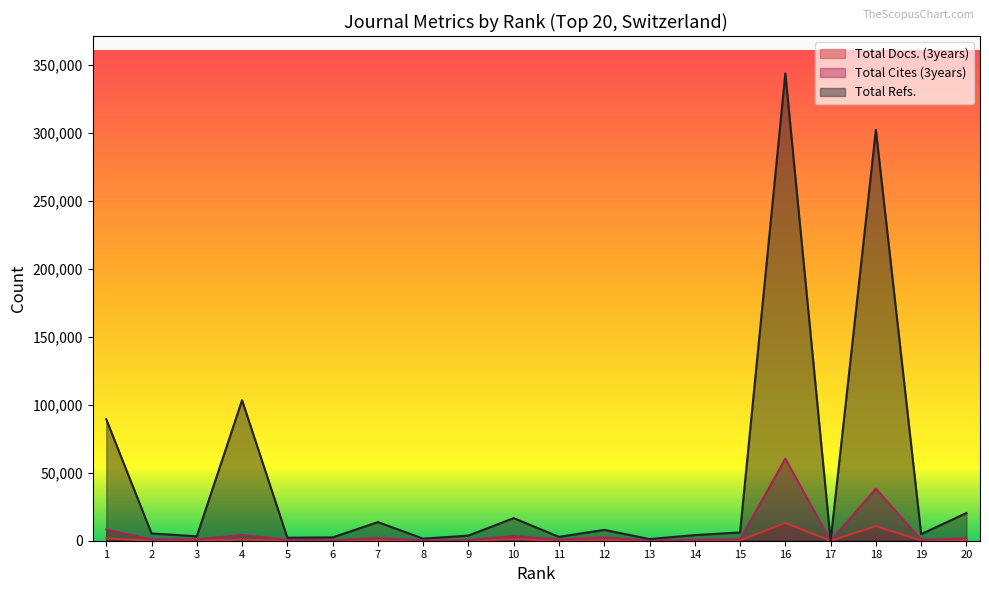

What is the difference between the second highest and minimum values in the Total Docs. (3years) series?

10681